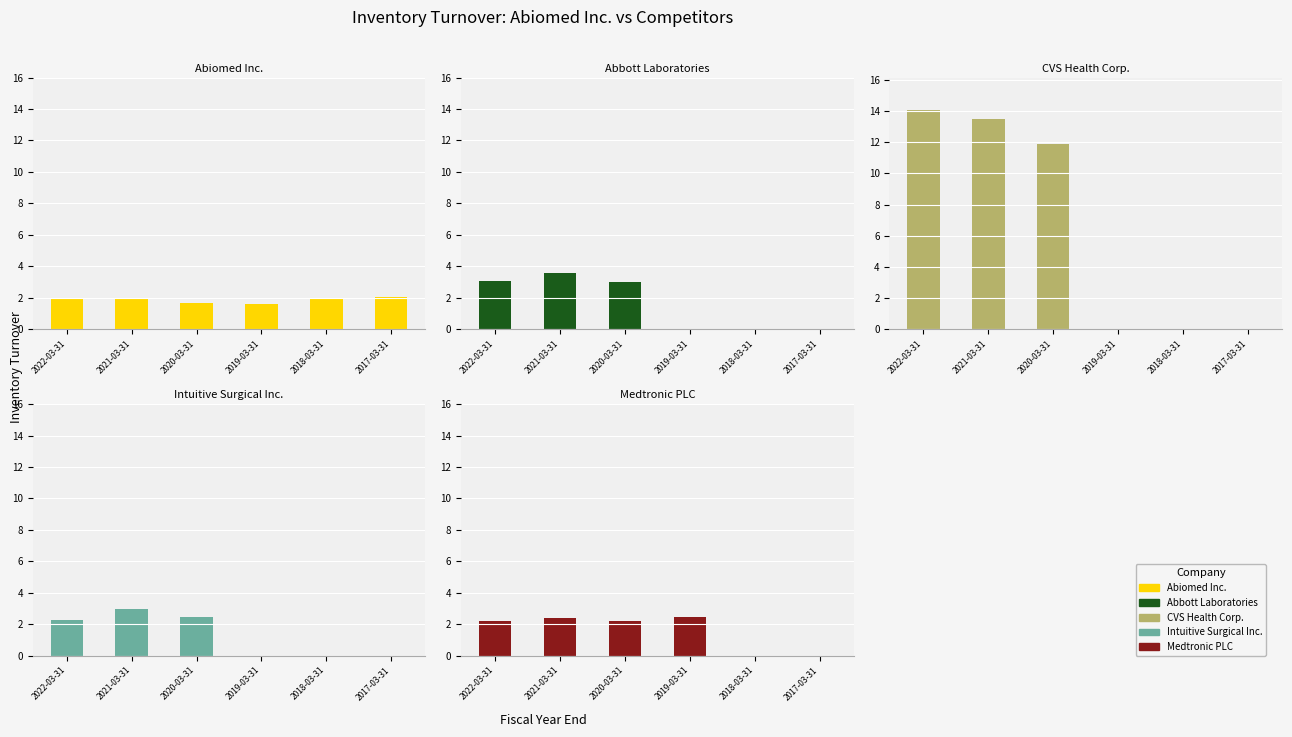

The Abiomed Inc. series shows 3.3 at 2022-03-31. True or false?

False